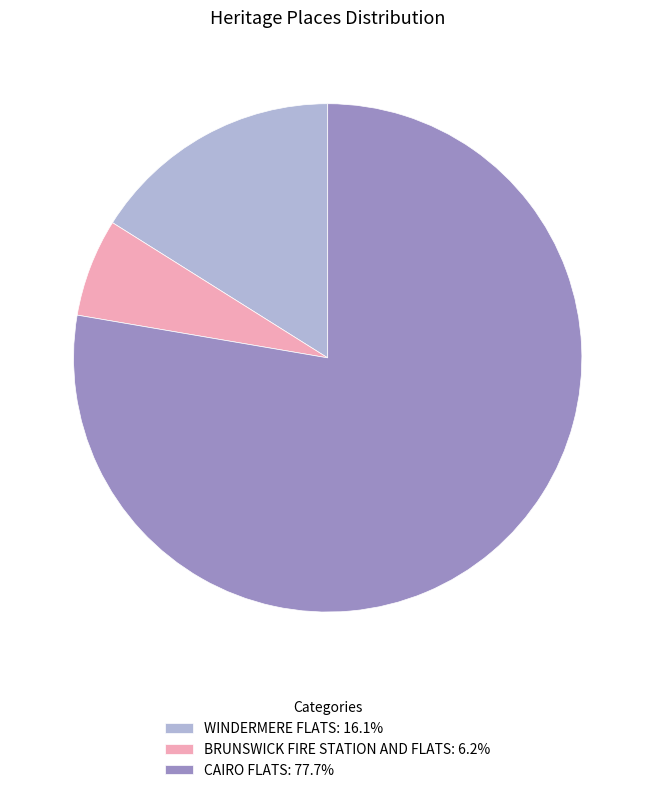

Which category has the biggest portion of the pie?

CAIRO FLATS